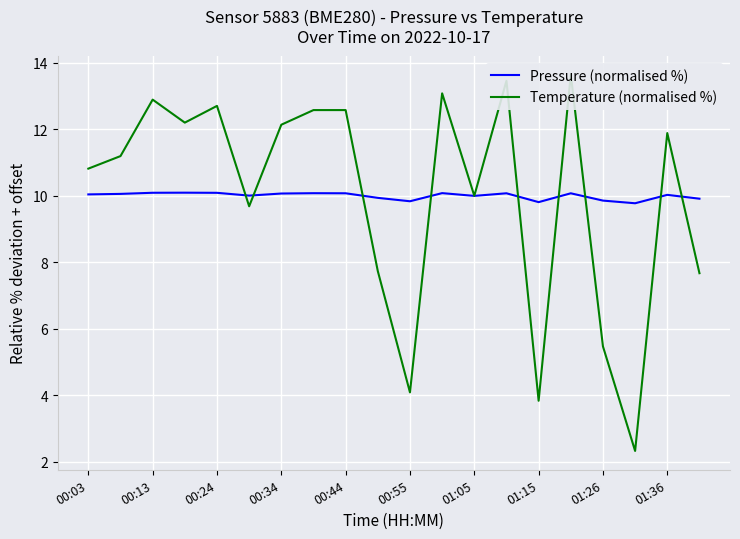

Is it true that Pressure (normalised %) equals 10.0 at 01:36?

True